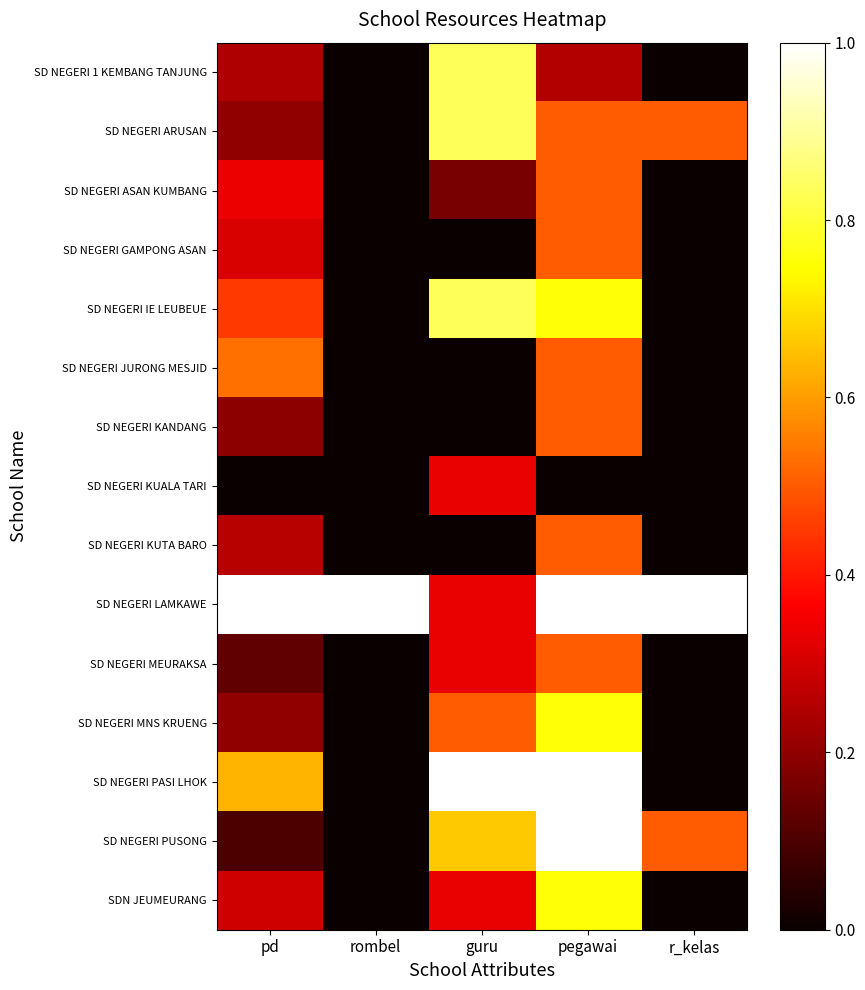

Reading left to right, extract all data points from this chart.

SD NEGERI 1 KEMBANG TANJUNG: pd=0.2	rombel=0.0	guru=0.8	pegawai=0.2	r_kelas=0.0
SD NEGERI ARUSAN: pd=0.2	rombel=0.0	guru=0.8	pegawai=0.5	r_kelas=0.5
SD NEGERI ASAN KUMBANG: pd=0.3	rombel=0.0	guru=0.2	pegawai=0.5	r_kelas=0.0
SD NEGERI GAMPONG ASAN: pd=0.3	rombel=0.0	guru=0.0	pegawai=0.5	r_kelas=0.0
SD NEGERI IE LEUBEUE: pd=0.4	rombel=0.0	guru=0.8	pegawai=0.8	r_kelas=0.0
SD NEGERI JURONG MESJID: pd=0.5	rombel=0.0	guru=0.0	pegawai=0.5	r_kelas=0.0
SD NEGERI KANDANG: pd=0.2	rombel=0.0	guru=0.0	pegawai=0.5	r_kelas=0.0
SD NEGERI KUALA TARI: pd=0.0	rombel=0.0	guru=0.3	pegawai=0.0	r_kelas=0.0
SD NEGERI KUTA BARO: pd=0.3	rombel=0.0	guru=0.0	pegawai=0.5	r_kelas=0.0
SD NEGERI LAMKAWE: pd=1.0	rombel=1.0	guru=0.3	pegawai=1.0	r_kelas=1.0
SD NEGERI MEURAKSA: pd=0.1	rombel=0.0	guru=0.3	pegawai=0.5	r_kelas=0.0
SD NEGERI MNS KRUENG: pd=0.2	rombel=0.0	guru=0.5	pegawai=0.8	r_kelas=0.0
SD NEGERI PASI LHOK: pd=0.6	rombel=0.0	guru=1.0	pegawai=1.0	r_kelas=0.0
SD NEGERI PUSONG: pd=0.1	rombel=0.0	guru=0.7	pegawai=1.0	r_kelas=0.5
SDN JEUMEURANG: pd=0.3	rombel=0.0	guru=0.3	pegawai=0.8	r_kelas=0.0